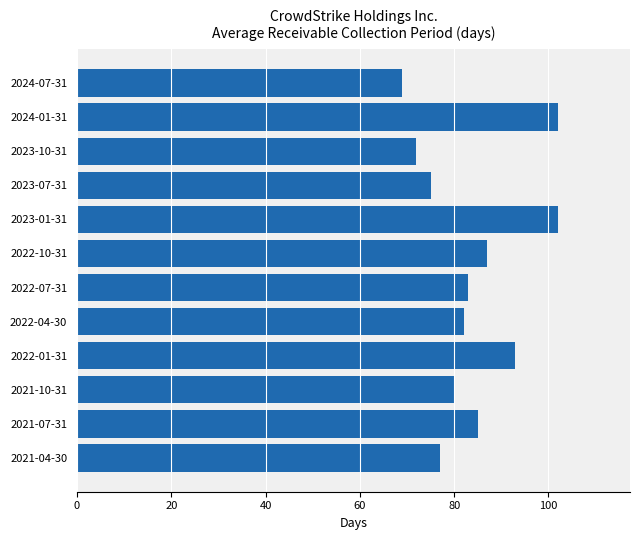

How many categories are shown in the chart?

12